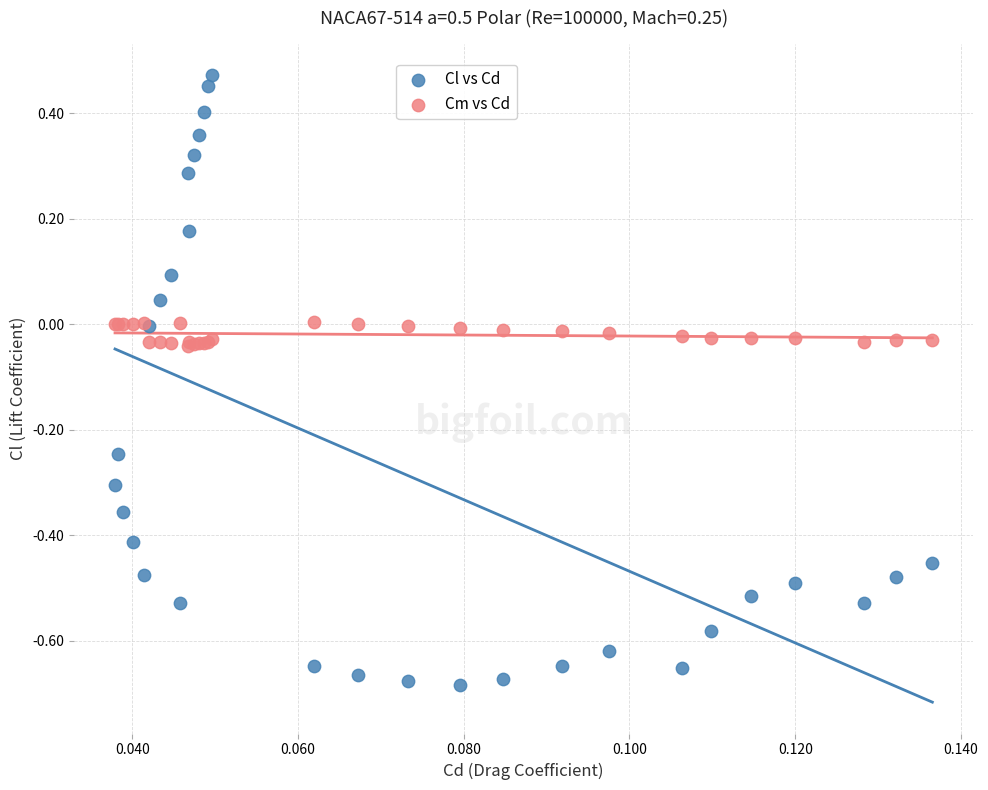

Which series reaches the maximum Y coordinate?

Cl vs Cd